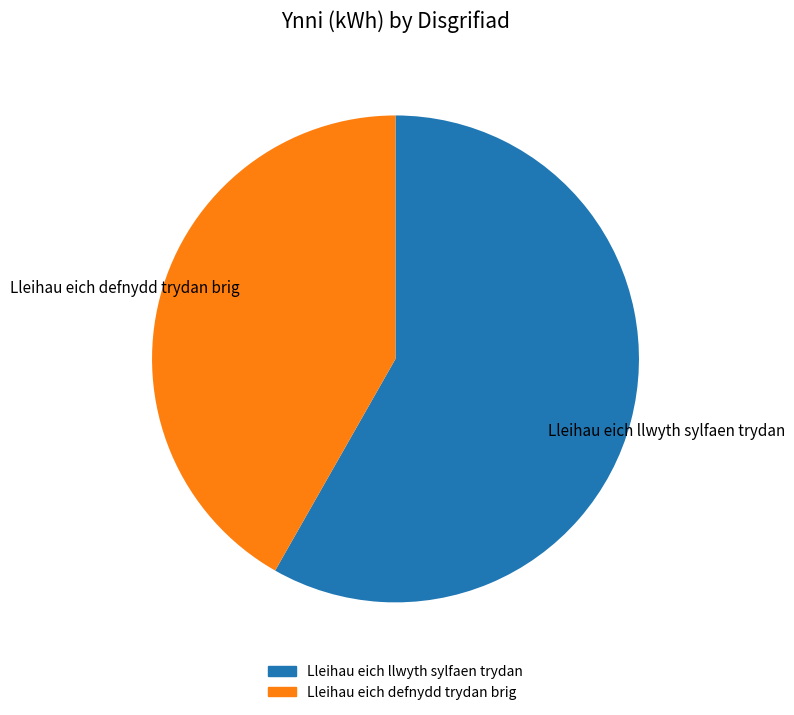

What is the largest slice in the pie chart?

Lleihau eich llwyth sylfaen trydan